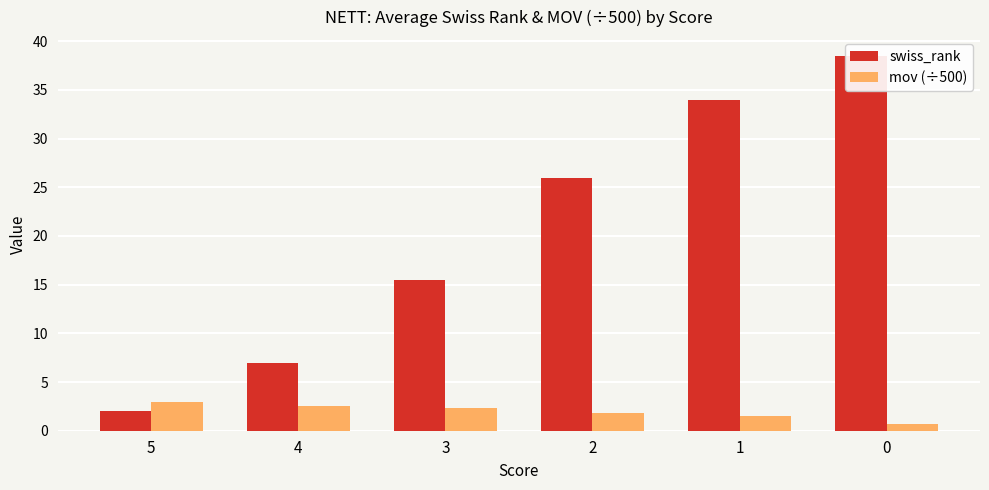

List the series in order of their overall mean, lowest first.

mov (÷500), swiss_rank